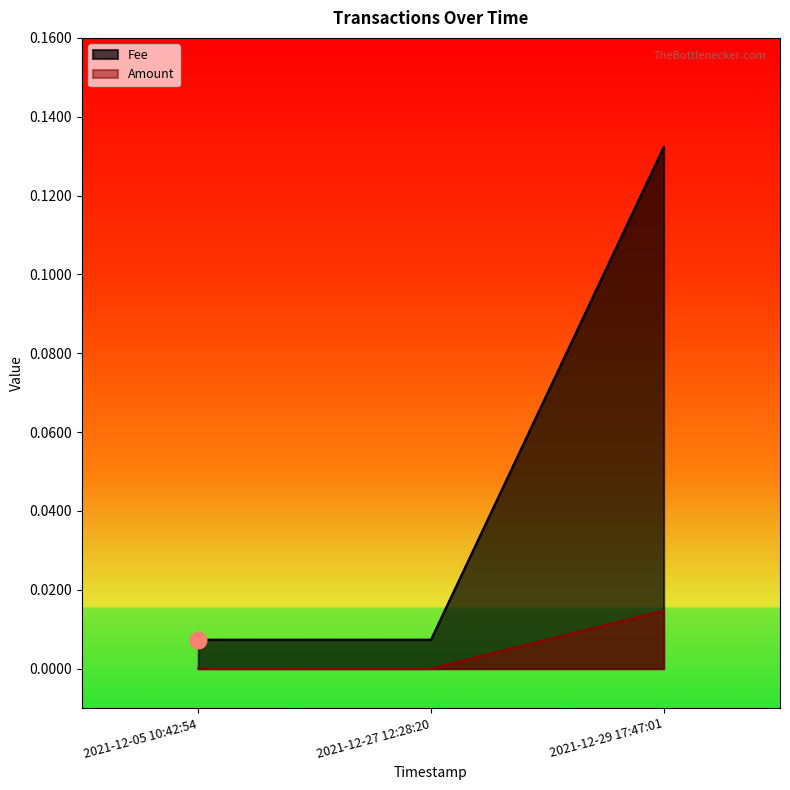

Does the chart have visible grid lines?

No